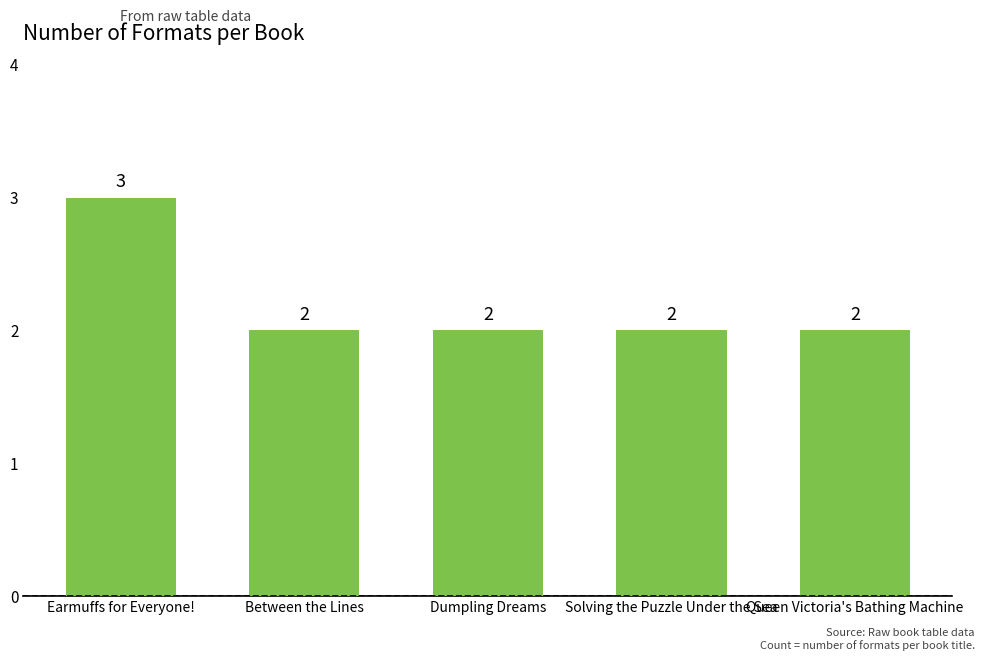

What is the sum of the values at Queen Victoria's Bathing Machine and Earmuffs for Everyone!?

5